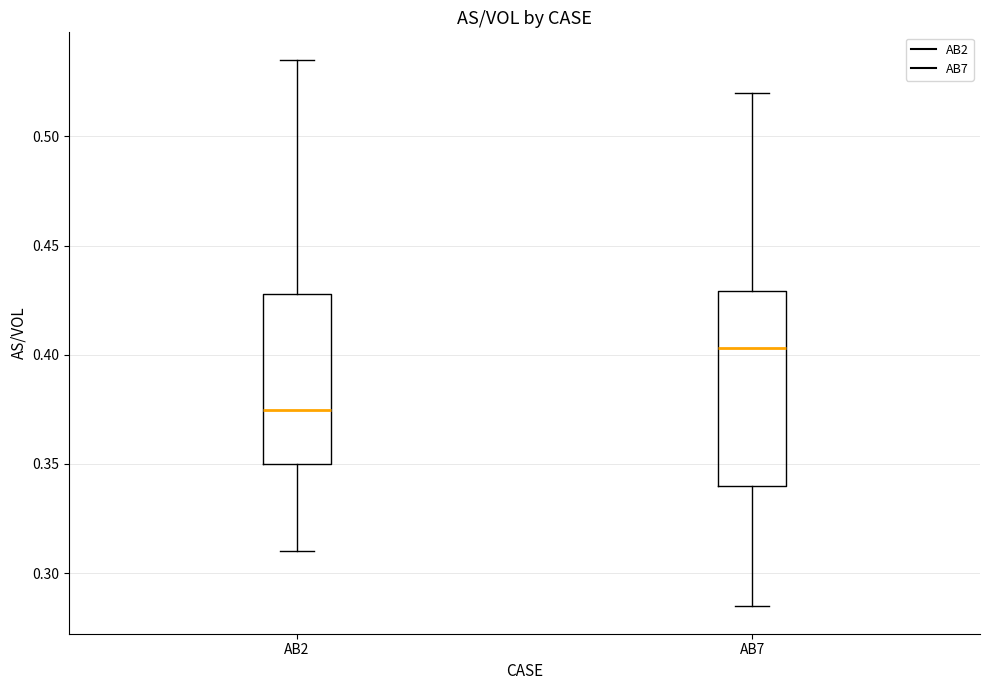

Reading left to right, transcribe this box plot: for each box, give where its median line is, the range the box spans, and where its two whiskers end, as read against the y-axis. The values are not printed on the chart, so give them approximately, as read against the axis.

AB2: median 0.375, box 0.350 to 0.430, whiskers 0.310 to 0.535
AB7: median 0.405, box 0.340 to 0.430, whiskers 0.285 to 0.520